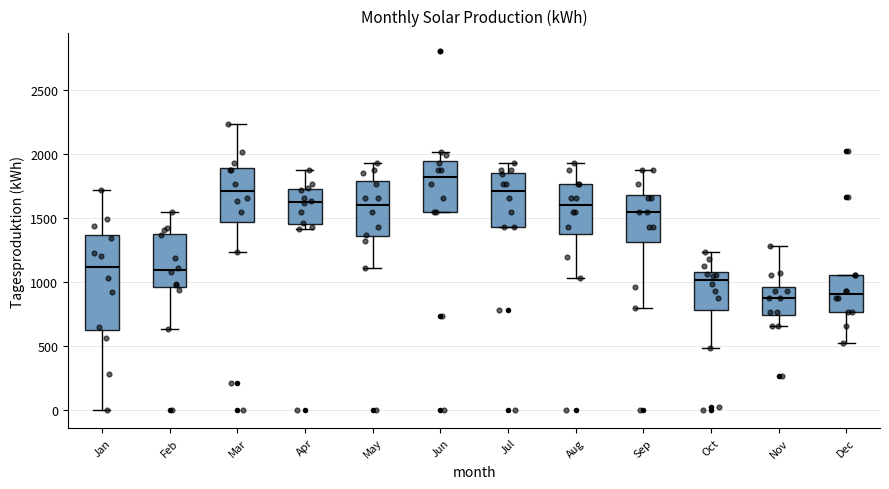

Reading left to right, transcribe this box plot: for each box, give where its median line is, the range the box spans, and where its two whiskers end, as read against the y-axis. The values are not printed on the chart, so give them approximately, as read against the axis.

Jan: median 1100, box 650 to 1350, whiskers 0 to 1700
Feb: median 1100, box 950 to 1350, whiskers 650 to 1550
Mar: median 1700, box 1450 to 1900, whiskers 1250 to 2250
Apr: median 1600, box 1450 to 1700, whiskers 1400 to 1900
May: median 1600, box 1350 to 1800, whiskers 1100 to 1950
Jun: median 1800, box 1550 to 1950, whiskers 1550 to 2000
Jul: median 1700, box 1450 to 1850, whiskers 1450 to 1950
Aug: median 1600, box 1350 to 1750, whiskers 1050 to 1950
Sep: median 1550, box 1300 to 1700, whiskers 800 to 1900
Oct: median 1000, box 800 to 1100, whiskers 500 to 1250
Nov: median 900, box 750 to 950, whiskers 650 to 1300
Dec: median 900, box 750 to 1050, whiskers 500 to 1050